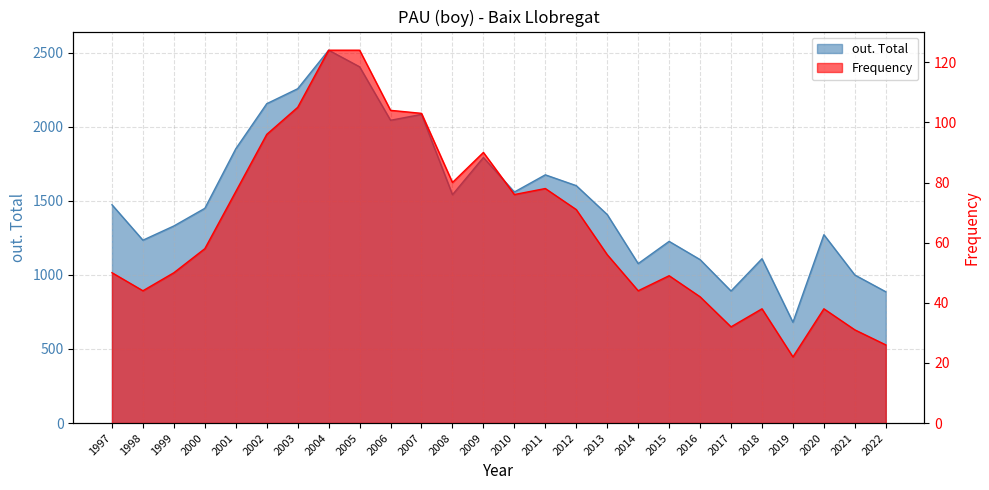

Between 2007 and 2022, which is larger?

2007